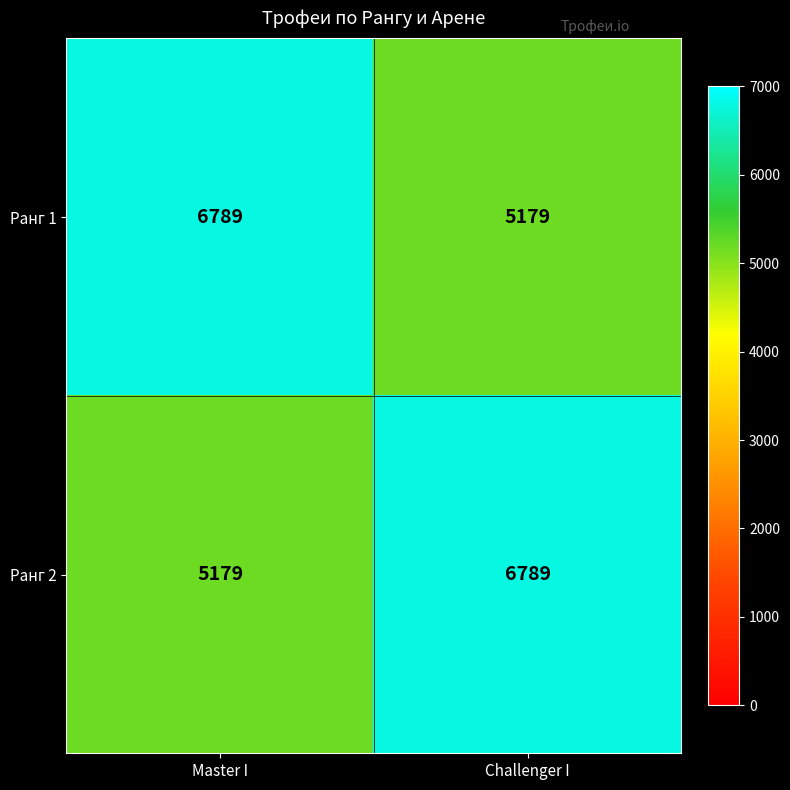

How many series are shown in this chart?

2